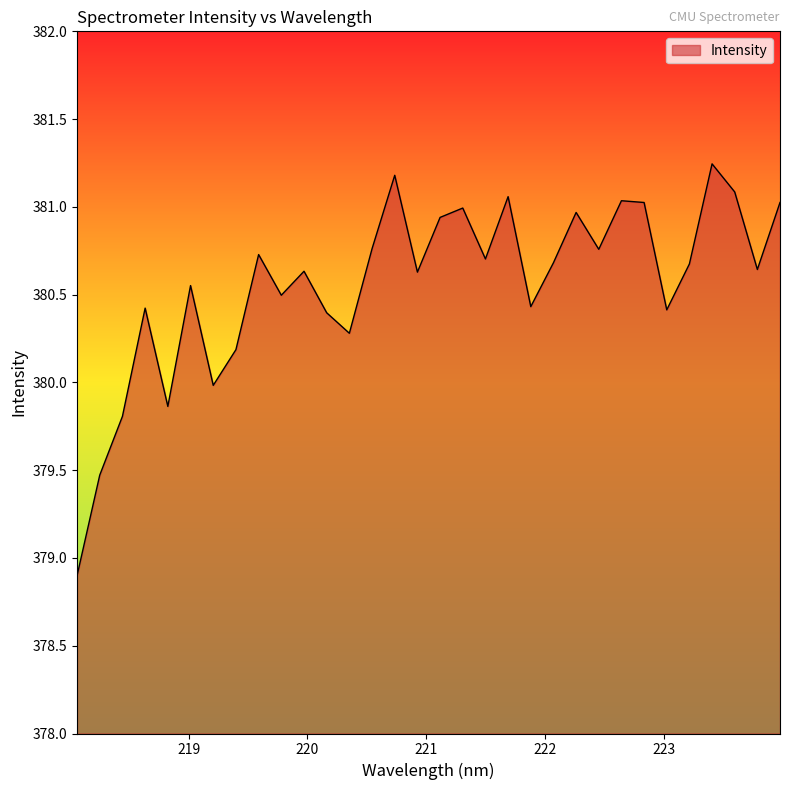

How many values are below 380?

5